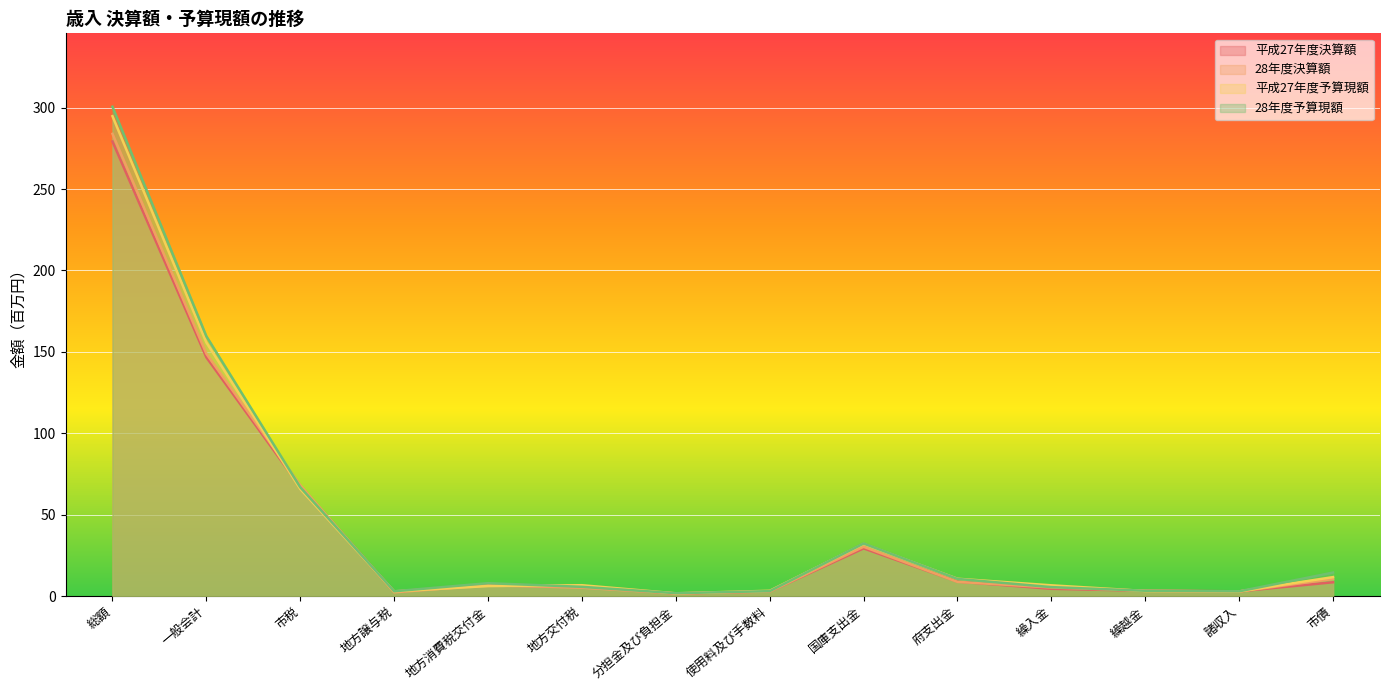

What is the difference between the maximum and minimum values in the 平成27年度予算現額 series?

293.1